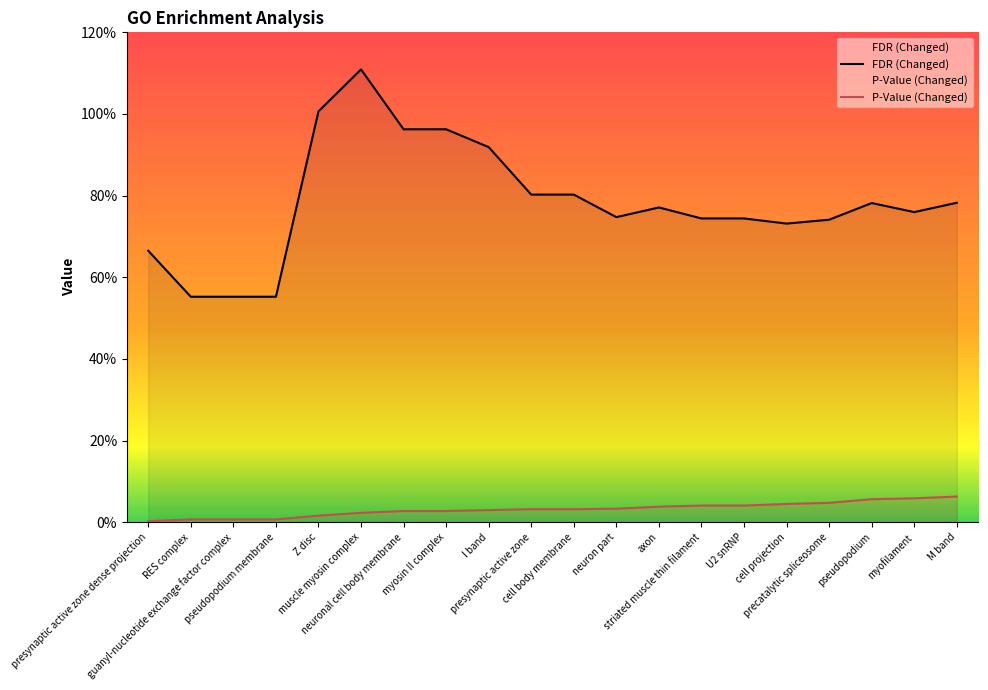

Rank the categories by P-Value (Changed) value from highest to lowest.

M band, myofilament, pseudopodium, precatalytic spliceosome, cell projection, striated muscle thin filament, U2 snRNP, axon, neuron part, presynaptic active zone, cell body membrane, I band, neuronal cell body membrane, myosin II complex, muscle myosin complex, Z disc, RES complex, guanyl-nucleotide exchange factor complex, pseudopodium membrane, presynaptic active zone dense projection